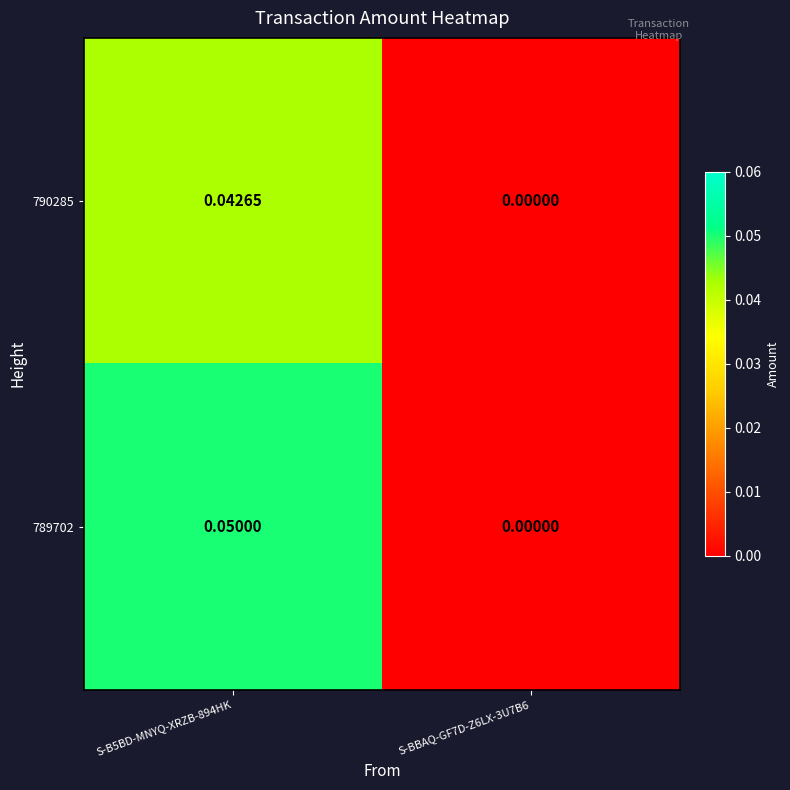

Is the value of 790285 at S-B5BD-MNYQ-XRZB-894HK greater than the value of 789702 at S-B5BD-MNYQ-XRZB-894HK?

No